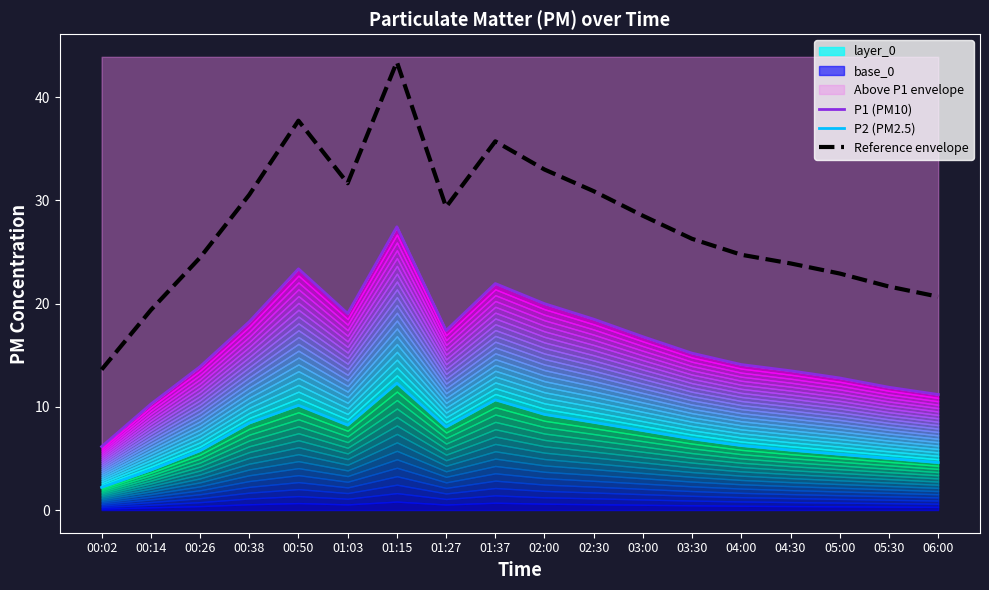

Reading right to left, what are all the values shown in this chart?

P1 (PM10): 06:00=11.2	05:30=11.9	05:00=12.8	04:30=13.5	04:00=14.1	03:30=15.2	03:00=16.8	02:30=18.5	02:00=20.0	01:37=21.9	01:27=17.4	01:15=27.4	01:03=19.1	00:50=23.4	00:38=18.2	00:26=13.9	00:14=10.3	00:02=6.2
P2 (PM2.5): 06:00=4.6	05:30=5.0	05:00=5.4	04:30=5.8	04:00=6.2	03:30=6.9	03:00=7.7	02:30=8.5	02:00=9.3	01:37=10.7	01:27=8.1	01:15=12.3	01:03=8.2	00:50=10.2	00:38=8.4	00:26=5.8	00:14=3.9	00:02=2.2
Reference envelope: 06:00=20.7	05:30=21.7	05:00=22.9	04:30=23.9	04:00=24.7	03:30=26.3	03:00=28.5	02:30=30.9	02:00=33.0	01:37=35.7	01:27=29.4	01:15=43.4	01:03=31.7	00:50=37.7	00:38=30.5	00:26=24.5	00:14=19.4	00:02=13.6